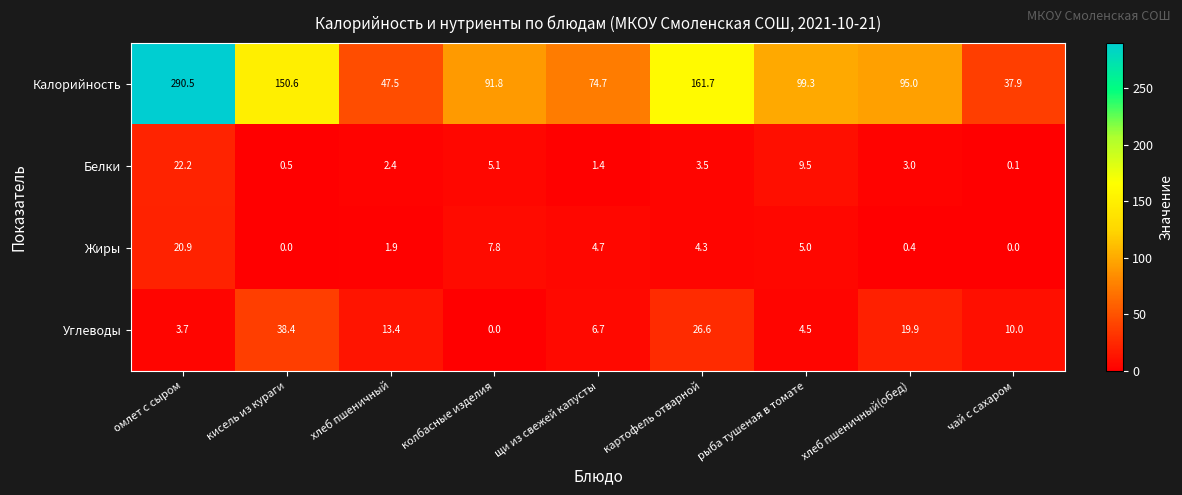

What is the average value of the Белки series?

5.3